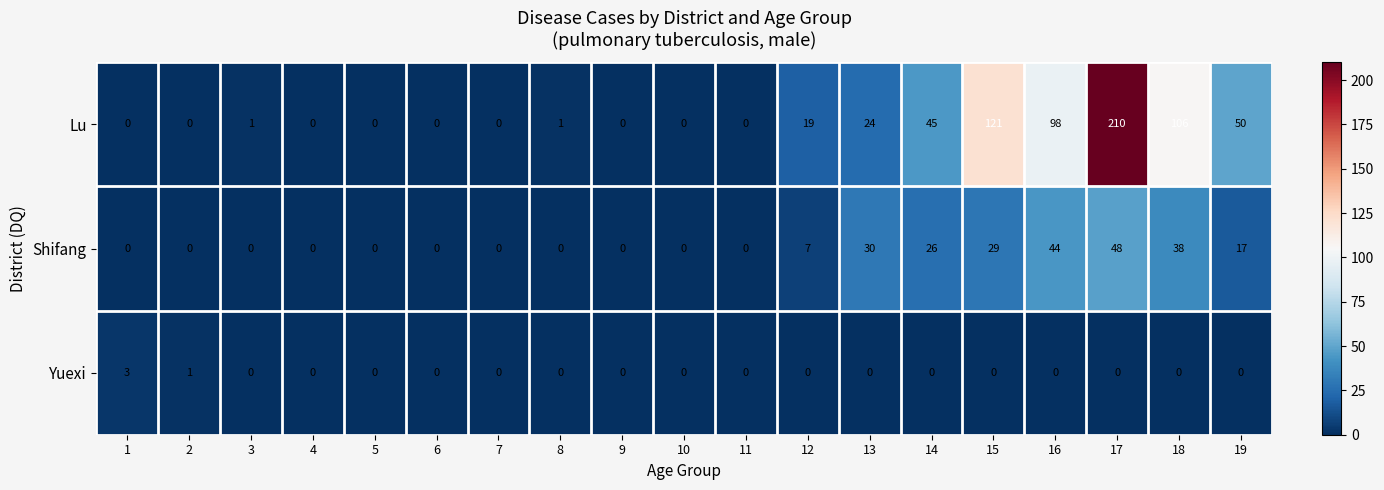

True or false: Shifang has a value of 46 at 13.

False